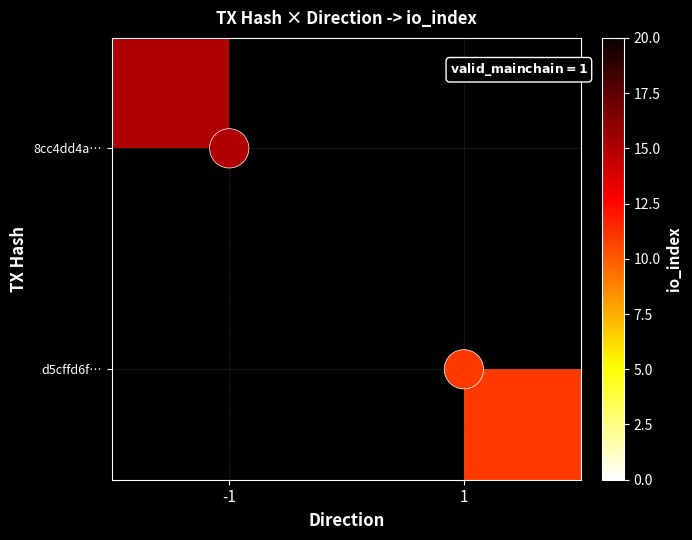

What is the spread (max minus min) of values at 1?

10.0